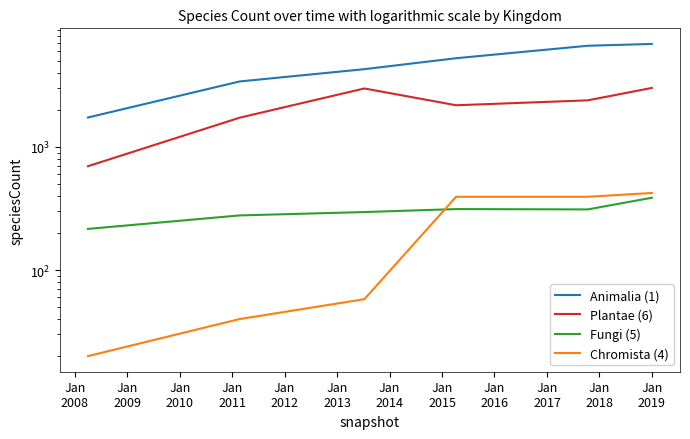

Which has a higher value, Jan
2011 or Jan
2009?

Jan
2011